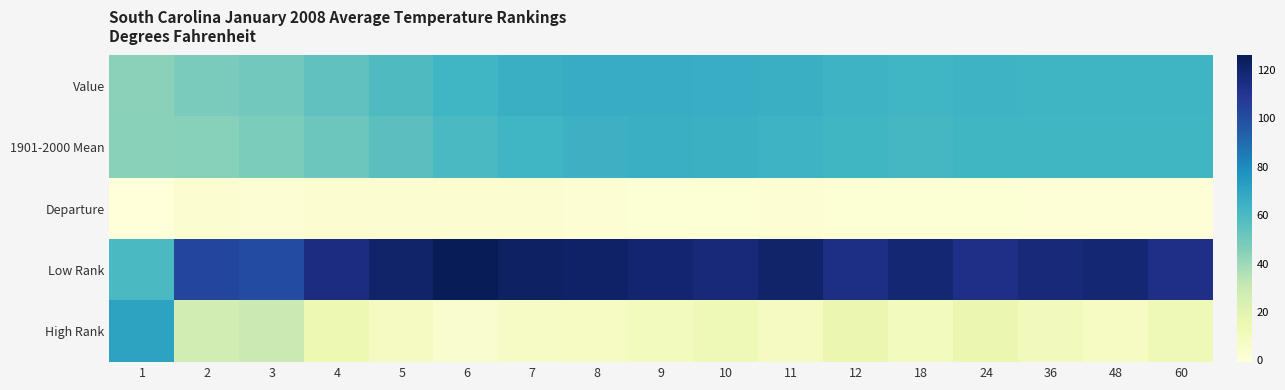

At how many categories does at least one series exceed 4?

17